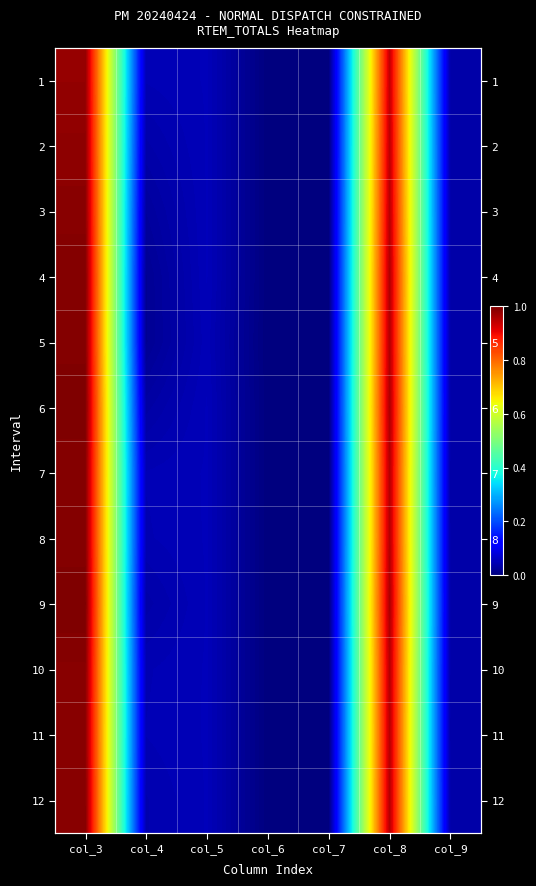

What is the sum of all 7 values?

2.1